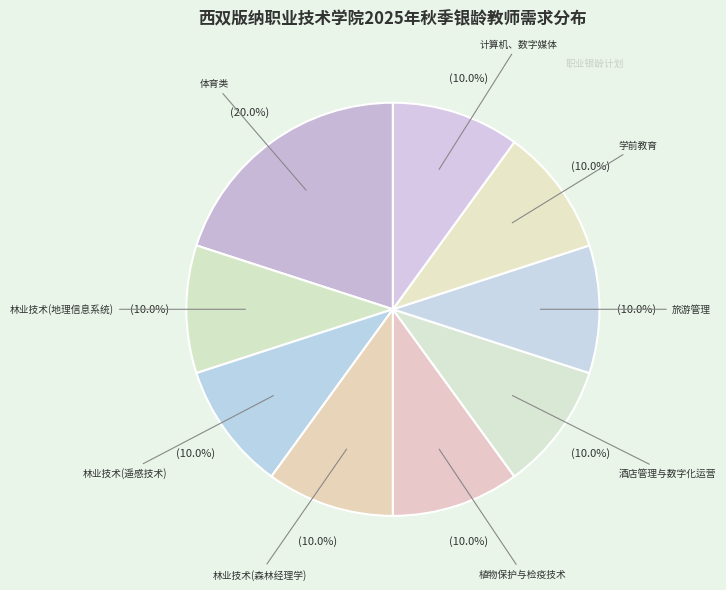

What is the total percentage of 植物保护与检疫技术 and 计算机、数字媒体?

20.0%